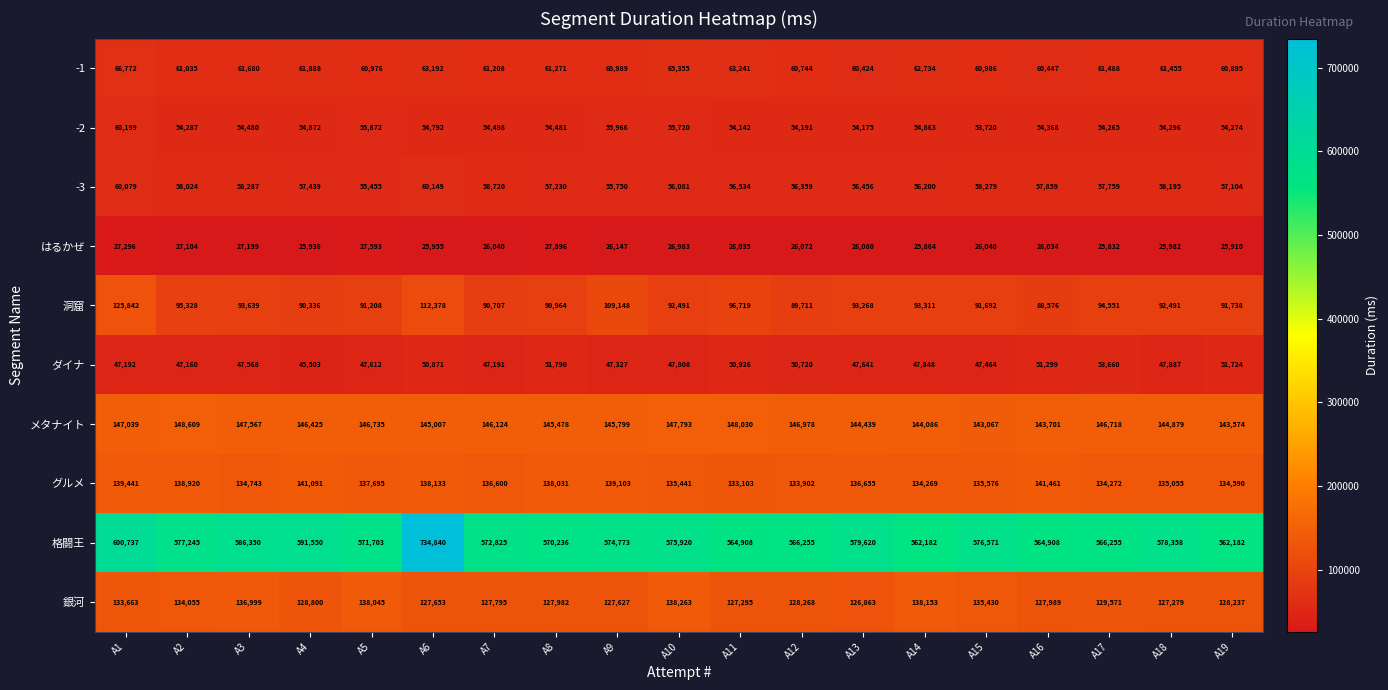

Which series has the widest spread of values?

格闘王